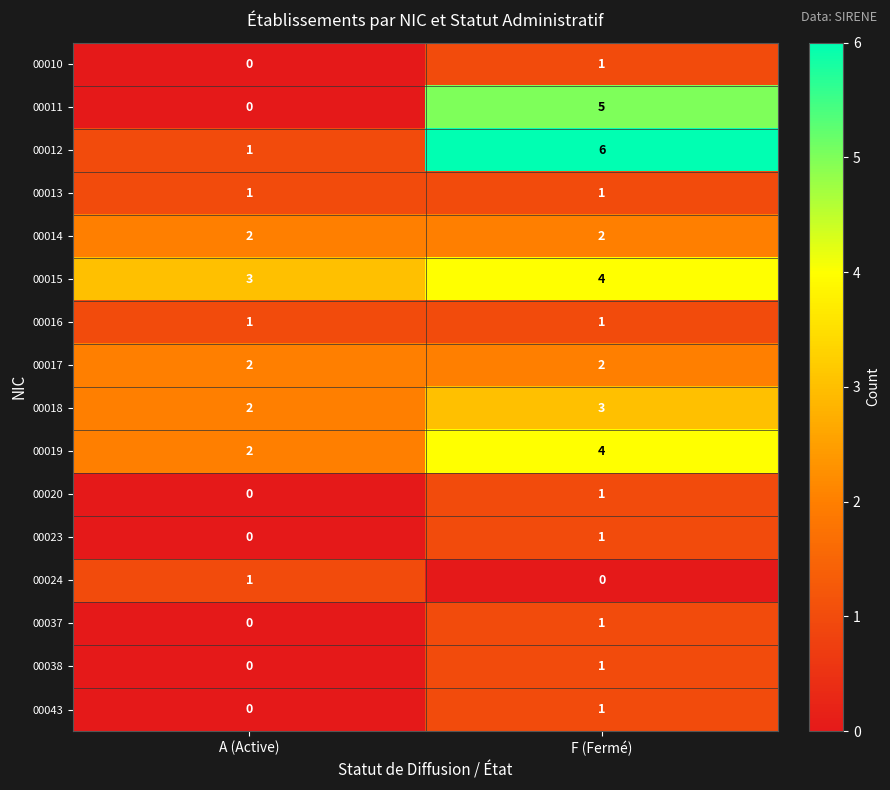

At which category does the chart reach its peak across all series?

F (Fermé)